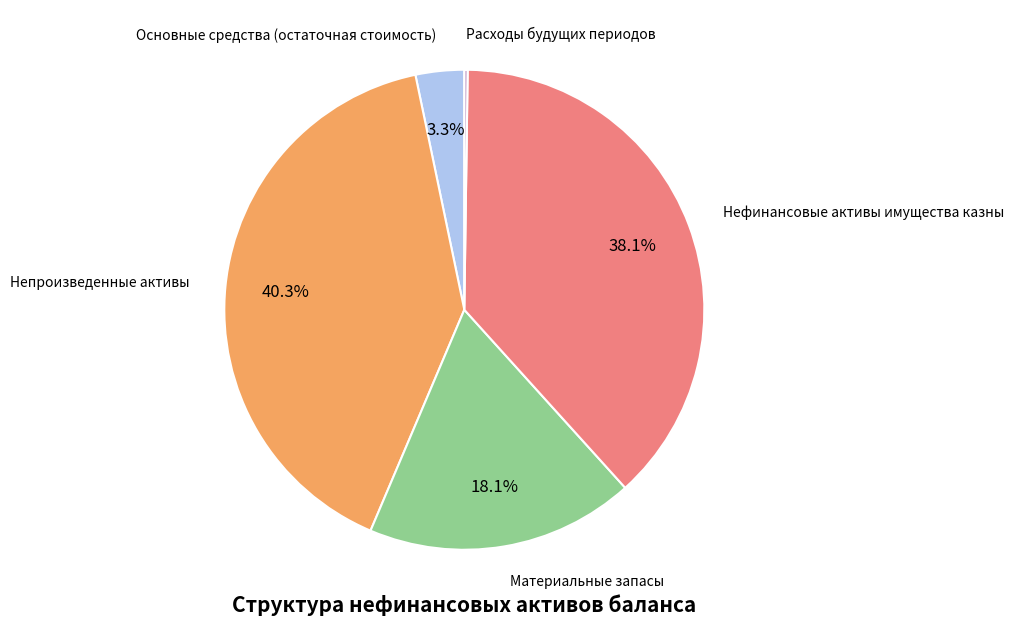

Do Непроизведенные активы and Основные средства (остаточная стоимость) together represent more than half of the pie?

No